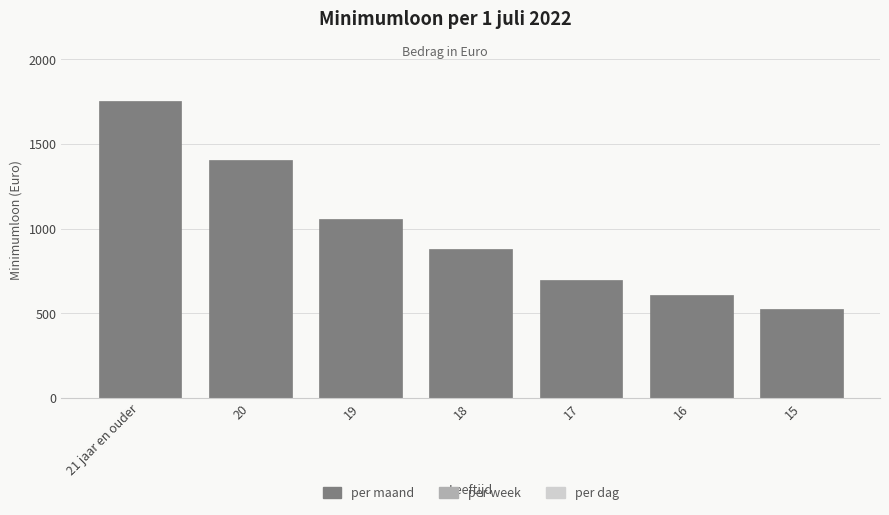

Reading left to right, what are all the values shown in this chart?

1756.2	1405.0	1053.7	878.1	693.7	605.9	526.9